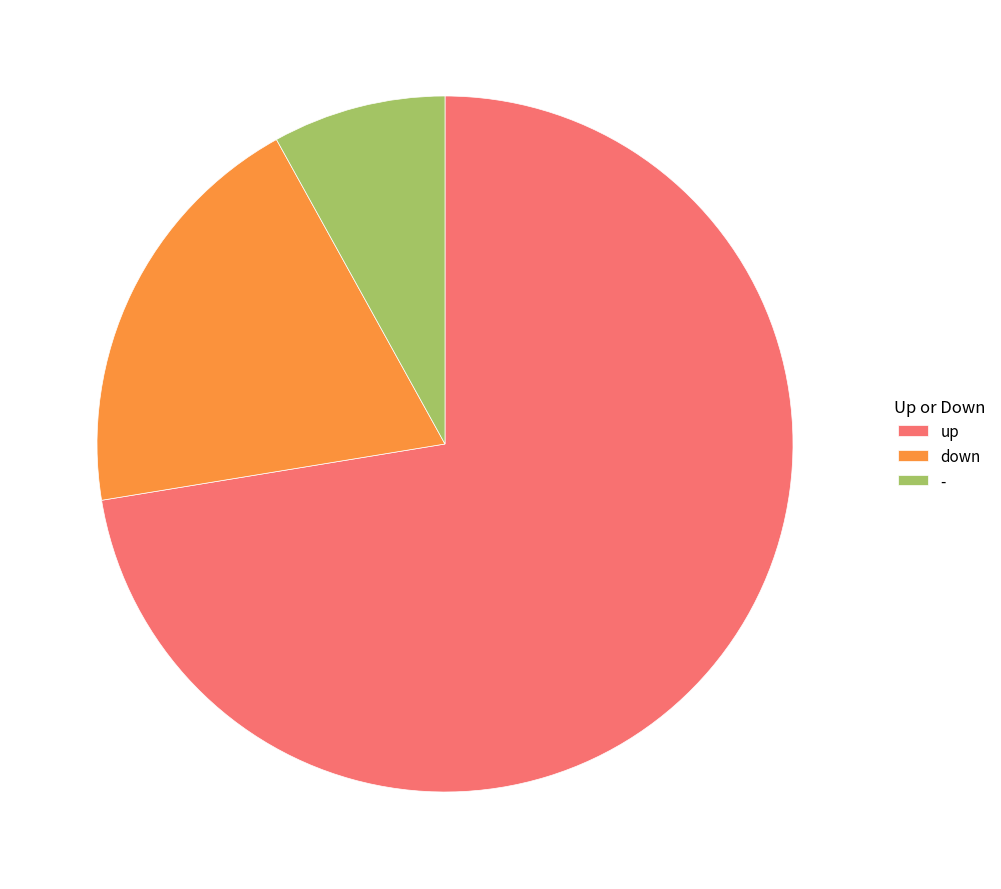

Is there a majority slice in this chart?

Yes